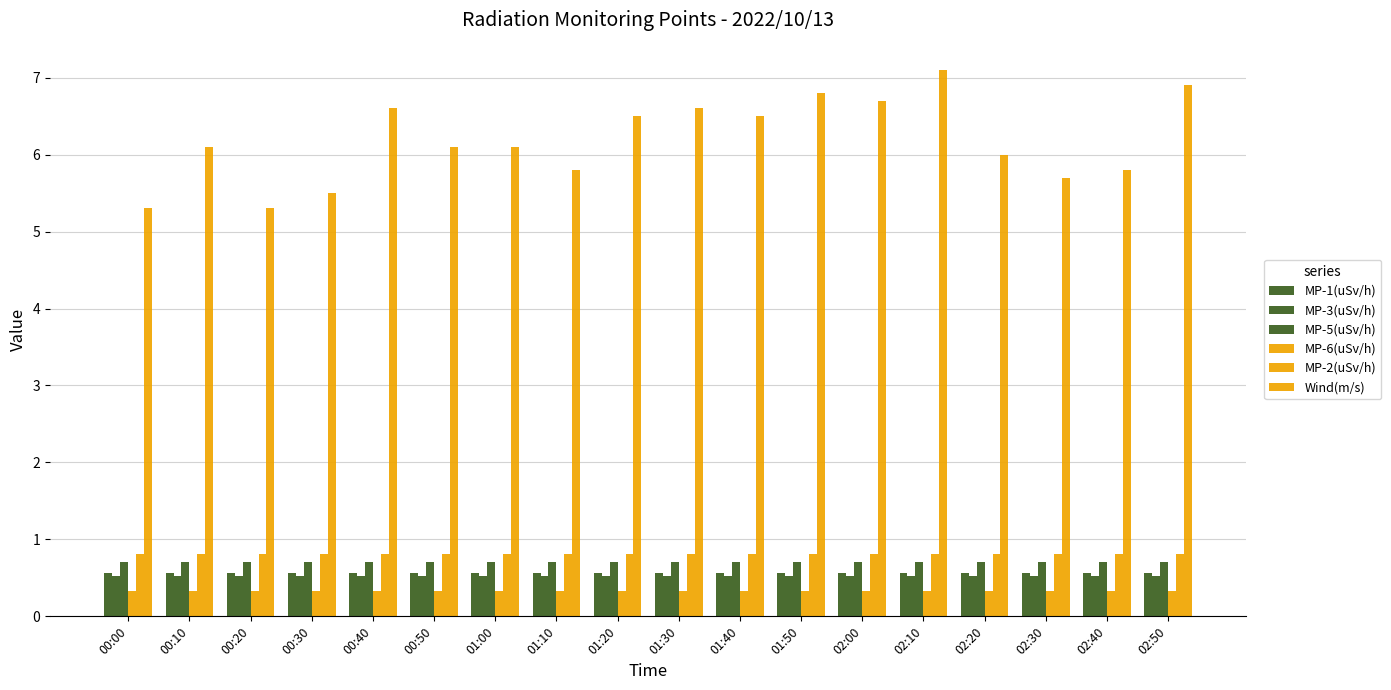

Count the number of data series in this chart.

6